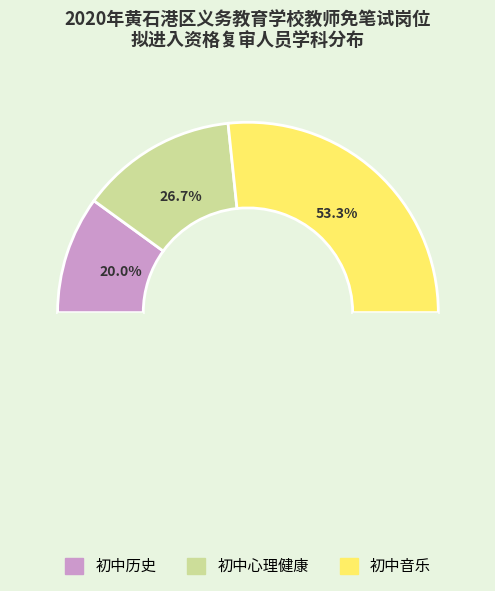

What percentage do 初中心理健康 and 初中历史 together represent?

46.7%